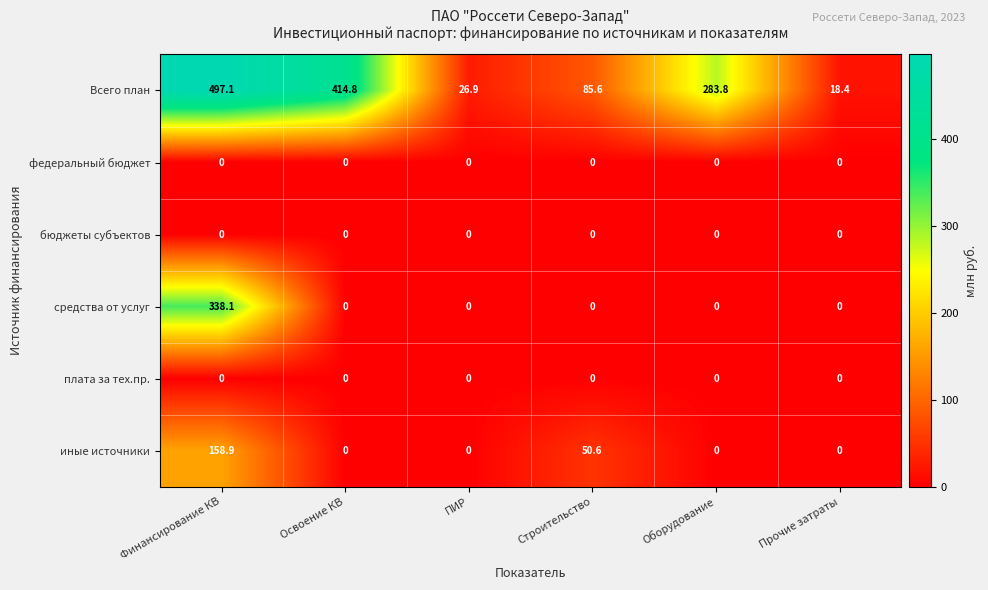

True or false: федеральный бюджет has a value of 0.0 at Освоение КВ.

True